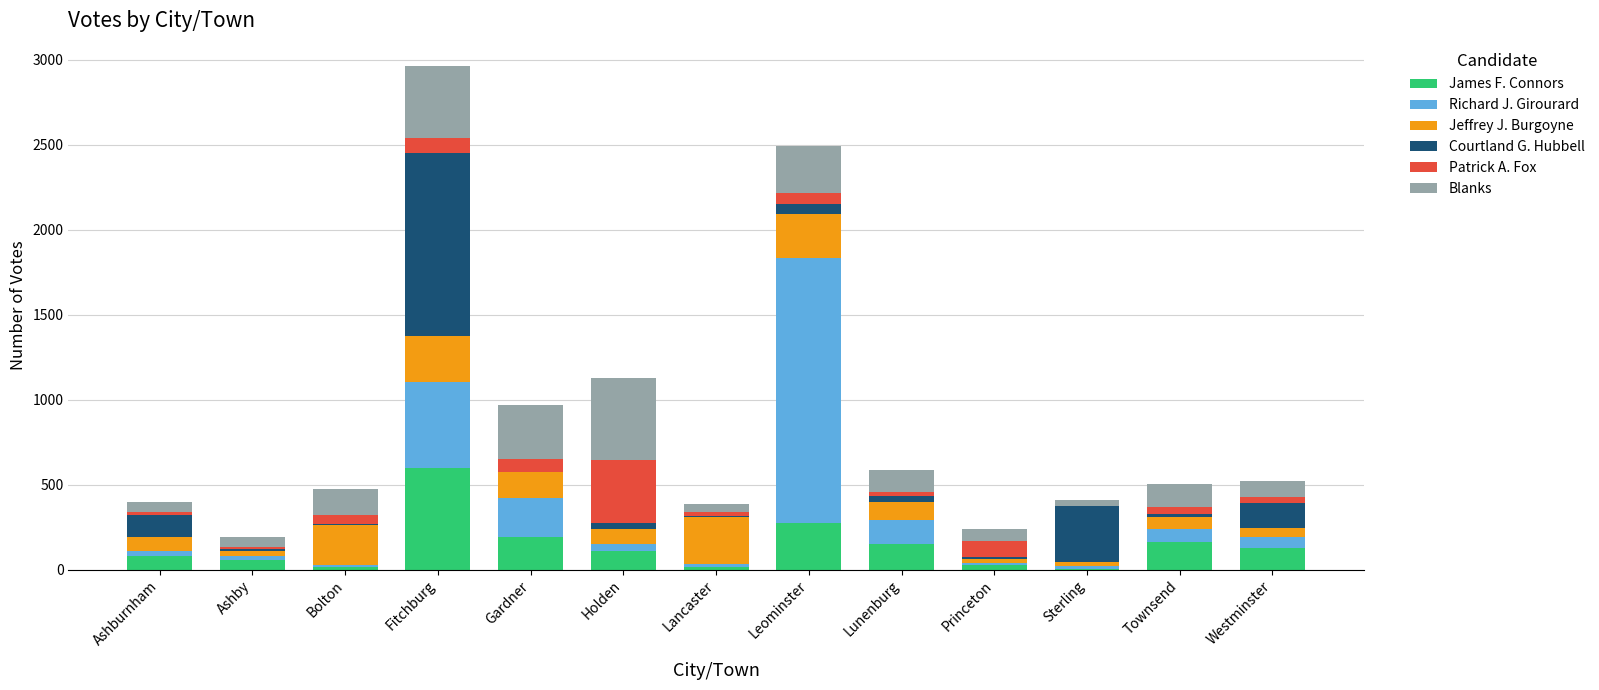

At which label does James F. Connors reach its peak?

Fitchburg